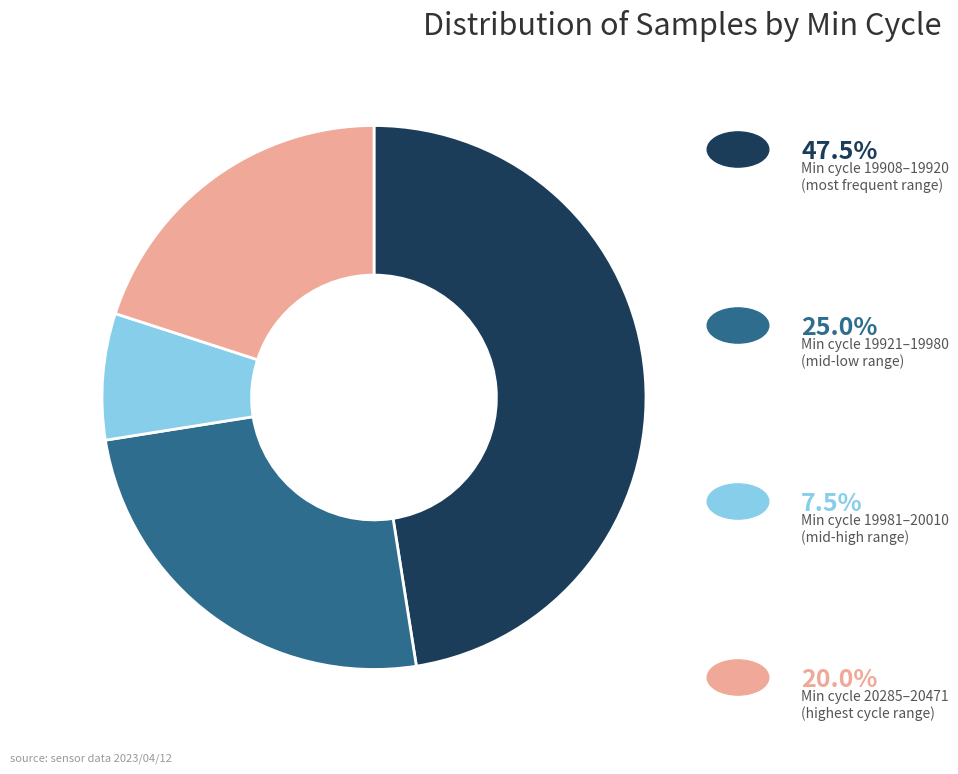

Is there a majority slice in this chart?

No